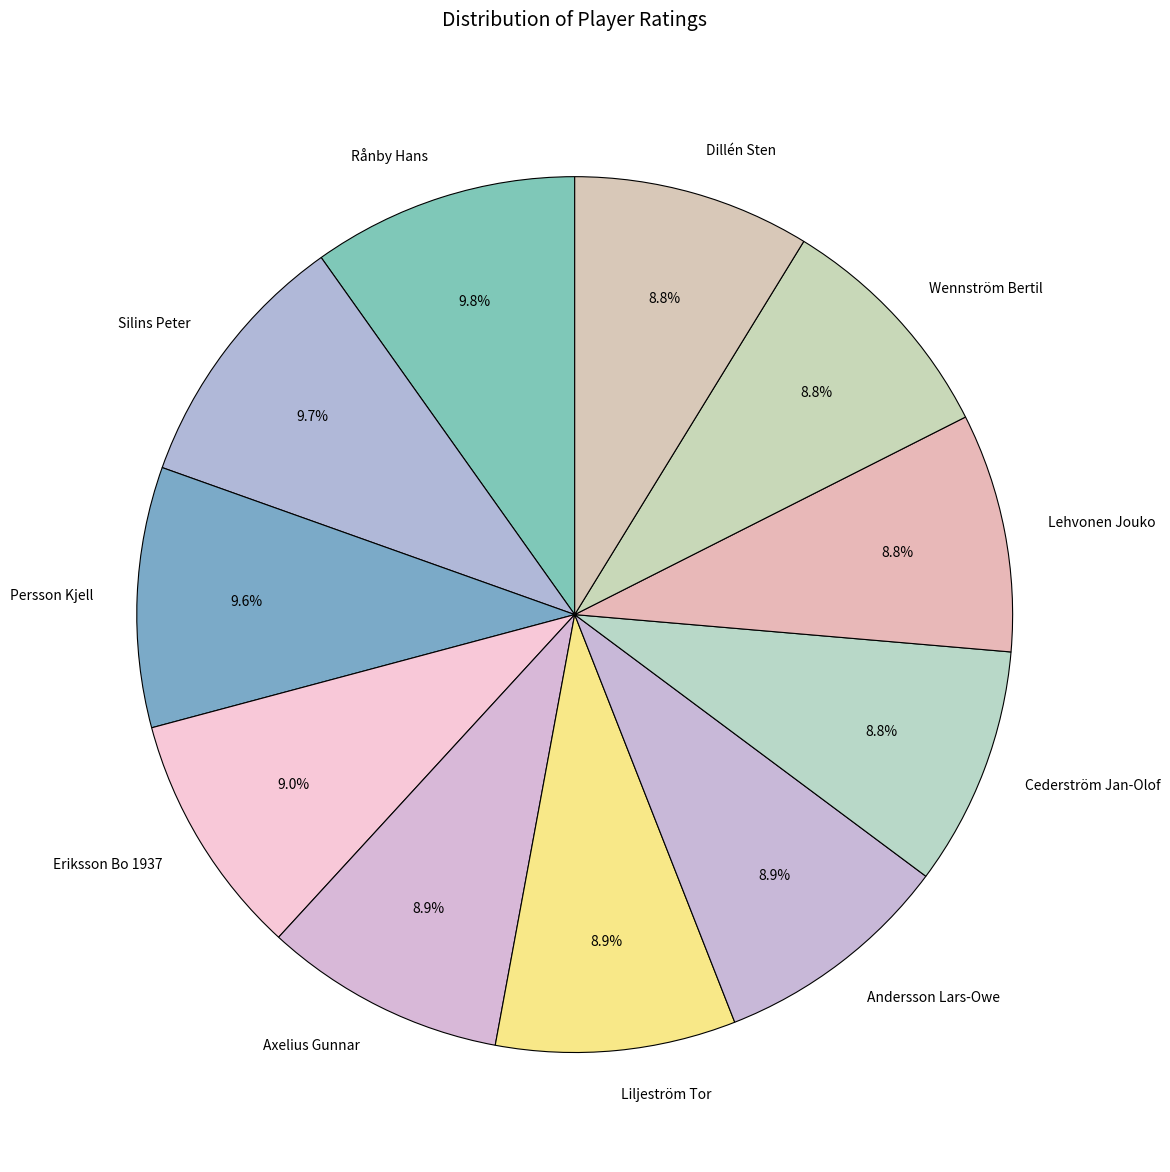

What is the ratio of the value at Liljeström Tor to the value at Eriksson Bo 1937?

1.0